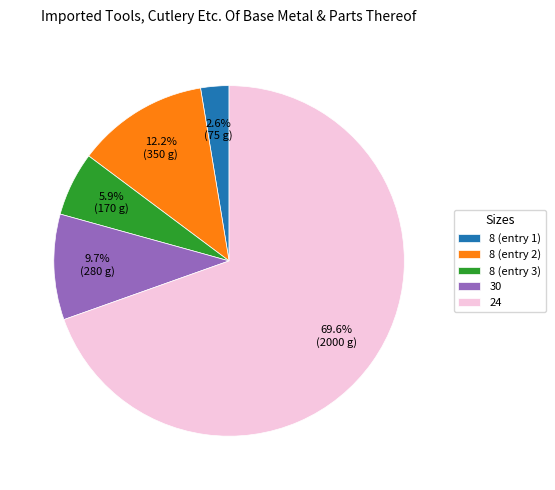

Do 8 (entry 1) and 24 together represent more than half of the pie?

Yes